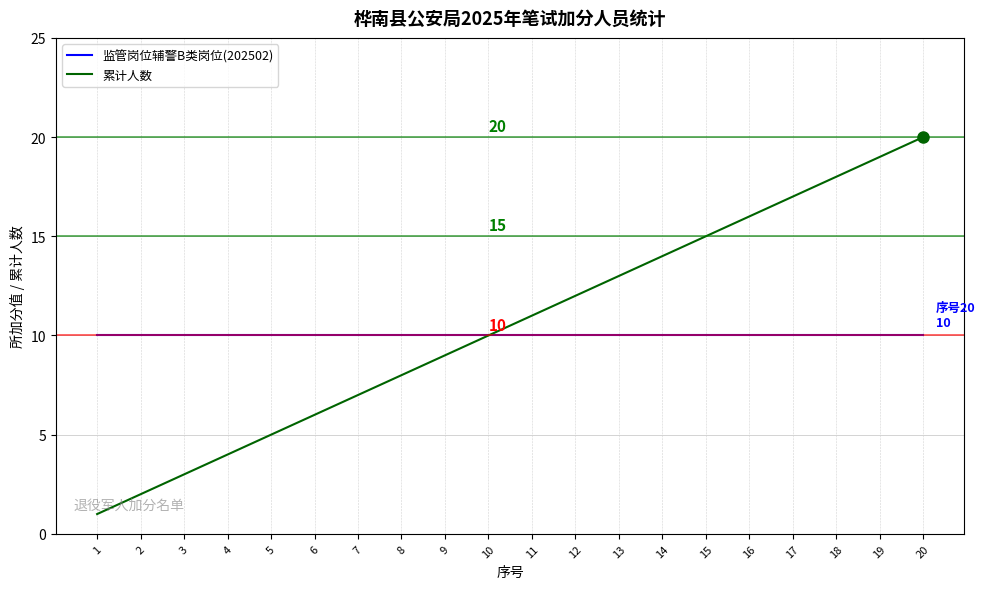

What is the sum of all 监管岗位辅警B类岗位(202502) values?

200